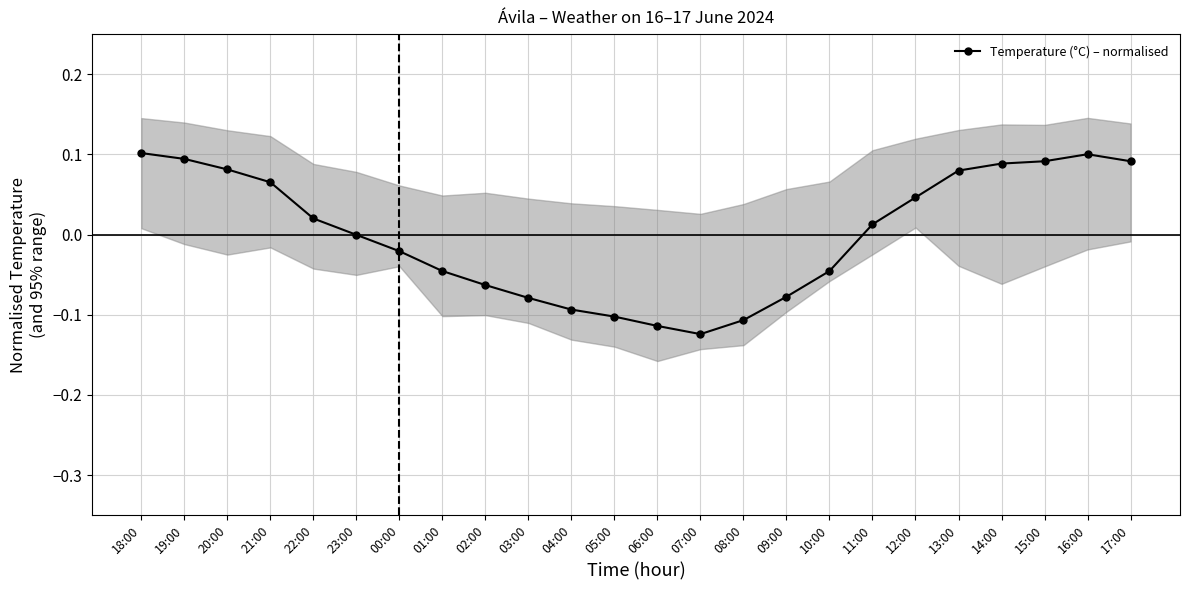

Where is the first local maximum?

16:00